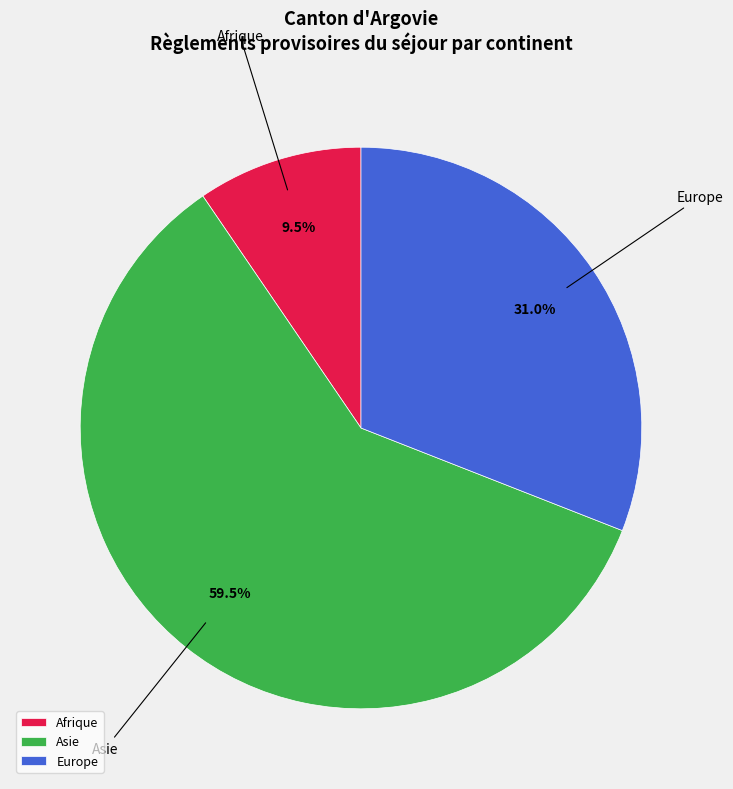

To the nearest percent, what percentage of the pie is Europe?

31%